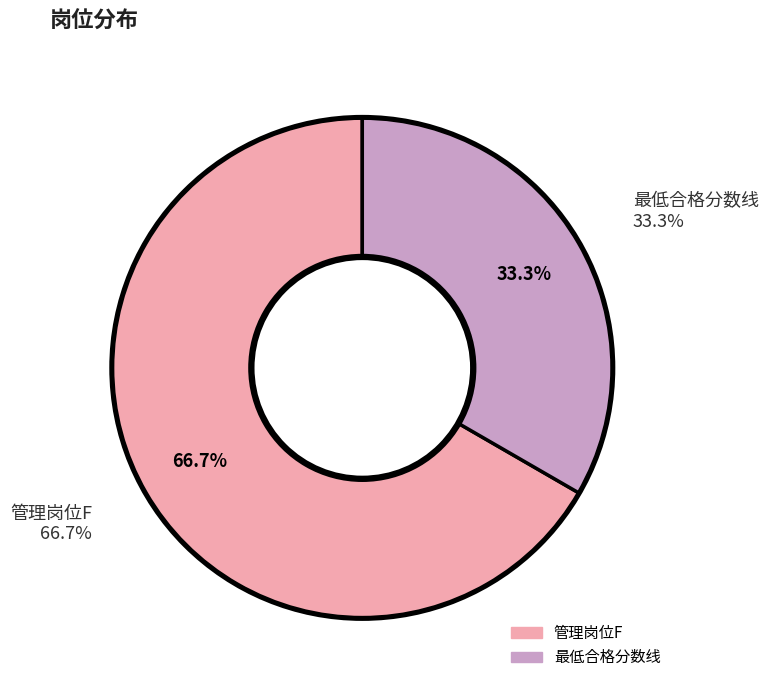

The 管理岗位F slice represents 73% of the pie. True or false?

False